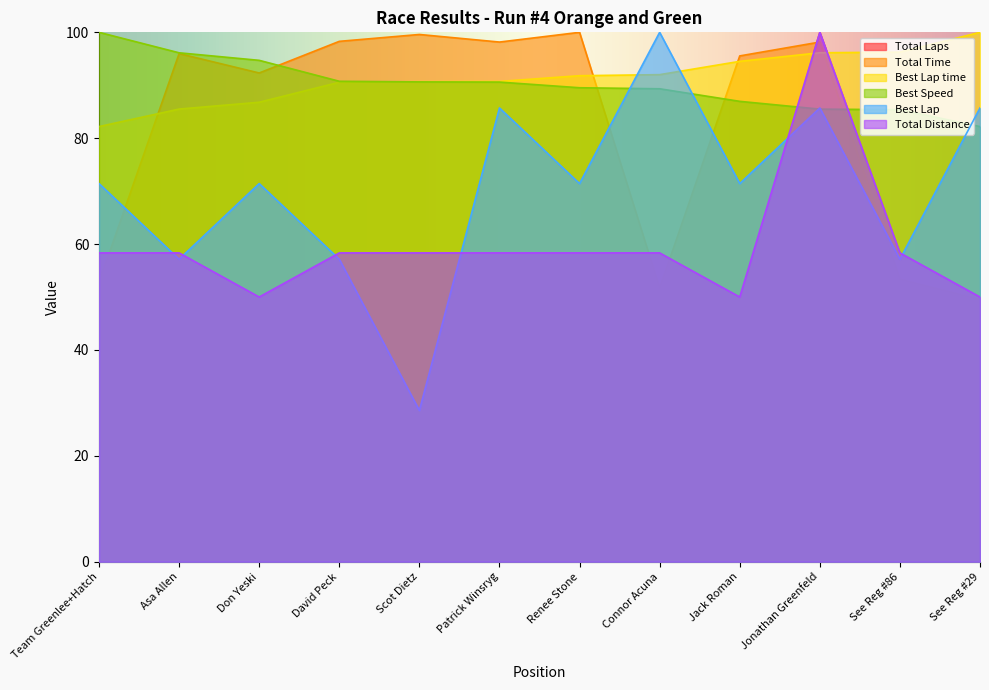

Reading left to right, what are all the values shown in this chart?

Total Laps: Team Greenlee+Hatch=58.3	Asa Allen=58.3	Don Yeski=50.0	David Peck=58.3	Scot Dietz=58.3	Patrick Winsryg=58.3	Renee Stone=58.3	Connor Acuna=58.3	Jack Roman=50.0	Jonathan Greenfeld=100.0	See Reg #86=58.3	See Reg #29=50.0
Total Time: Team Greenlee+Hatch=52.8	Asa Allen=96.0	Don Yeski=92.3	David Peck=98.3	Scot Dietz=99.6	Patrick Winsryg=98.2	Renee Stone=100.0	Connor Acuna=51.7	Jack Roman=95.5	Jonathan Greenfeld=98.2	See Reg #86=53.4	See Reg #29=49.5
Best Lap time: Team Greenlee+Hatch=82.2	Asa Allen=85.5	Don Yeski=86.8	David Peck=90.6	Scot Dietz=90.7	Patrick Winsryg=90.7	Renee Stone=91.8	Connor Acuna=92.0	Jack Roman=94.5	Jonathan Greenfeld=96.1	See Reg #86=96.3	See Reg #29=100.0
Best Speed: Team Greenlee+Hatch=100.0	Asa Allen=96.1	Don Yeski=94.7	David Peck=90.8	Scot Dietz=90.6	Patrick Winsryg=90.6	Renee Stone=89.5	Connor Acuna=89.3	Jack Roman=87.0	Jonathan Greenfeld=85.5	See Reg #86=85.4	See Reg #29=82.2
Best Lap: Team Greenlee+Hatch=71.4	Asa Allen=57.1	Don Yeski=71.4	David Peck=57.1	Scot Dietz=28.6	Patrick Winsryg=85.7	Renee Stone=71.4	Connor Acuna=100.0	Jack Roman=71.4	Jonathan Greenfeld=85.7	See Reg #86=57.1	See Reg #29=85.7
Total Distance: Team Greenlee+Hatch=58.3	Asa Allen=58.3	Don Yeski=50.0	David Peck=58.3	Scot Dietz=58.3	Patrick Winsryg=58.3	Renee Stone=58.3	Connor Acuna=58.3	Jack Roman=50.0	Jonathan Greenfeld=100.0	See Reg #86=58.3	See Reg #29=50.0